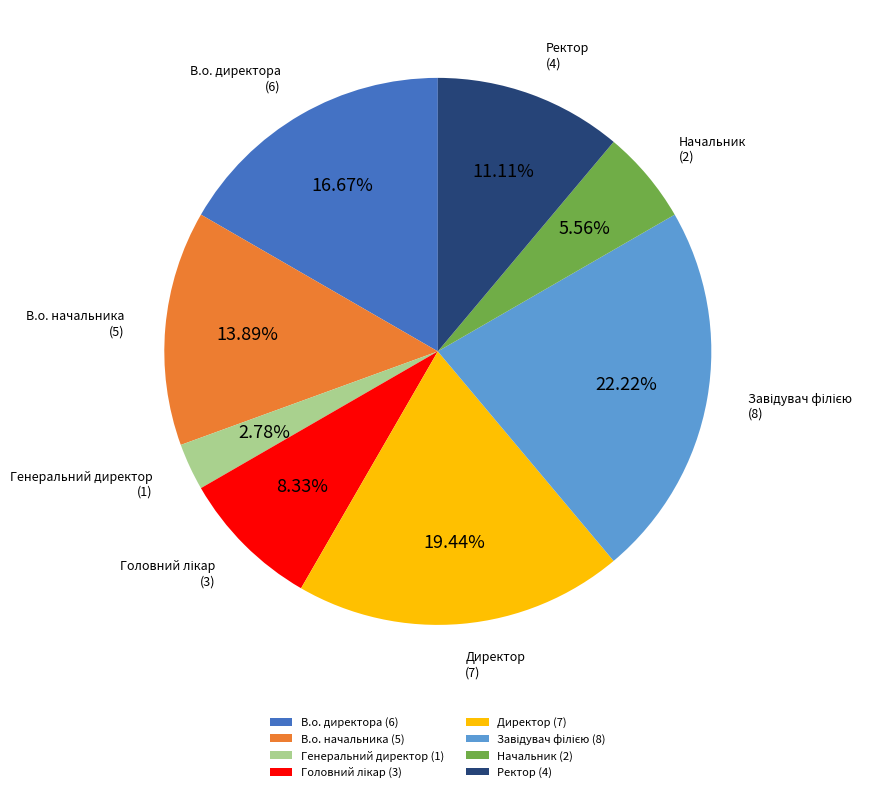

To the nearest percent, what portion does Начальник represent?

6%